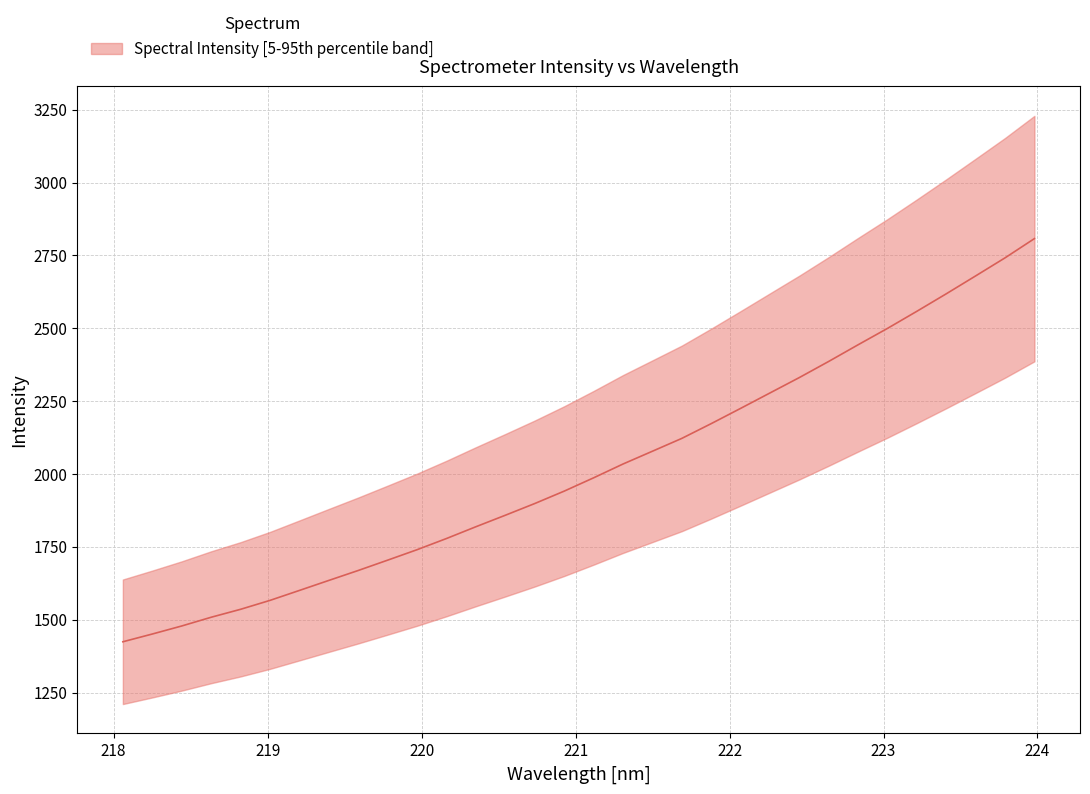

What is the minimum value shown in the chart?

1424.5